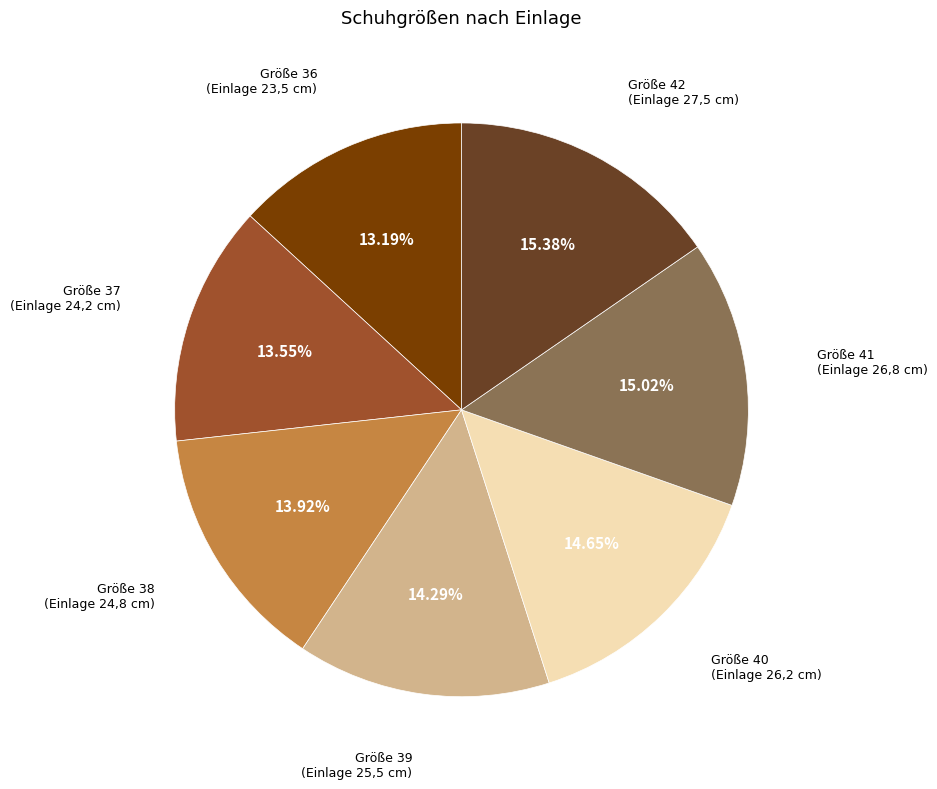

Is there any slice that represents more than half of the pie?

No